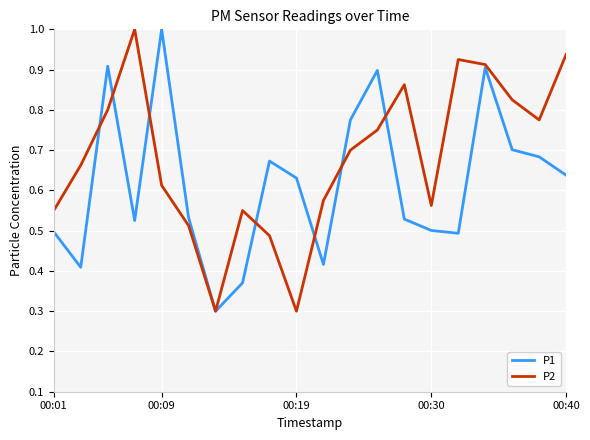

What are all the series names shown in the legend?

P1, P2